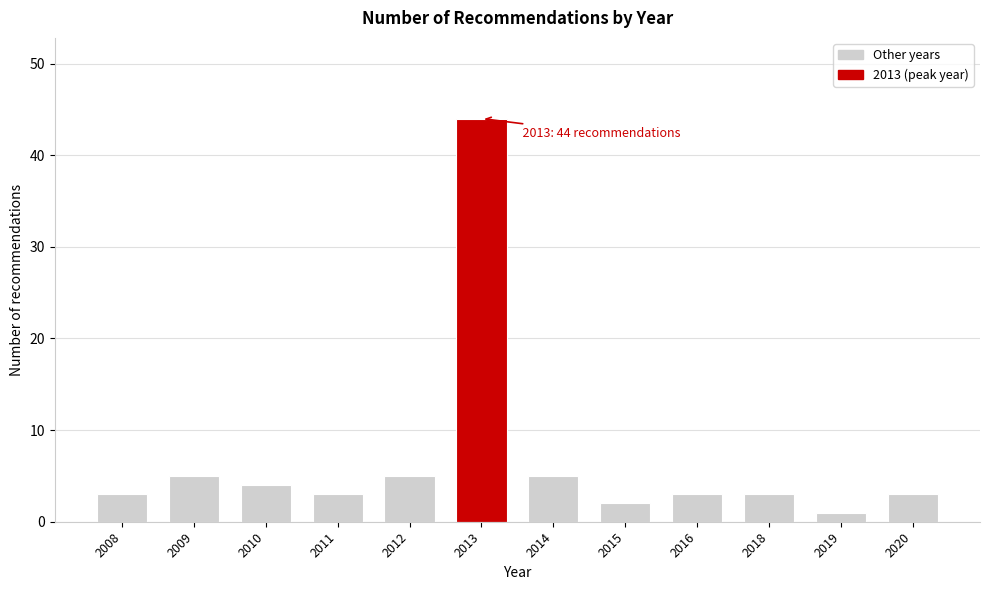

Reading left to right, transcribe all the data shown in this chart.

3	5	4	3	5	44	5	2	3	3	1	3